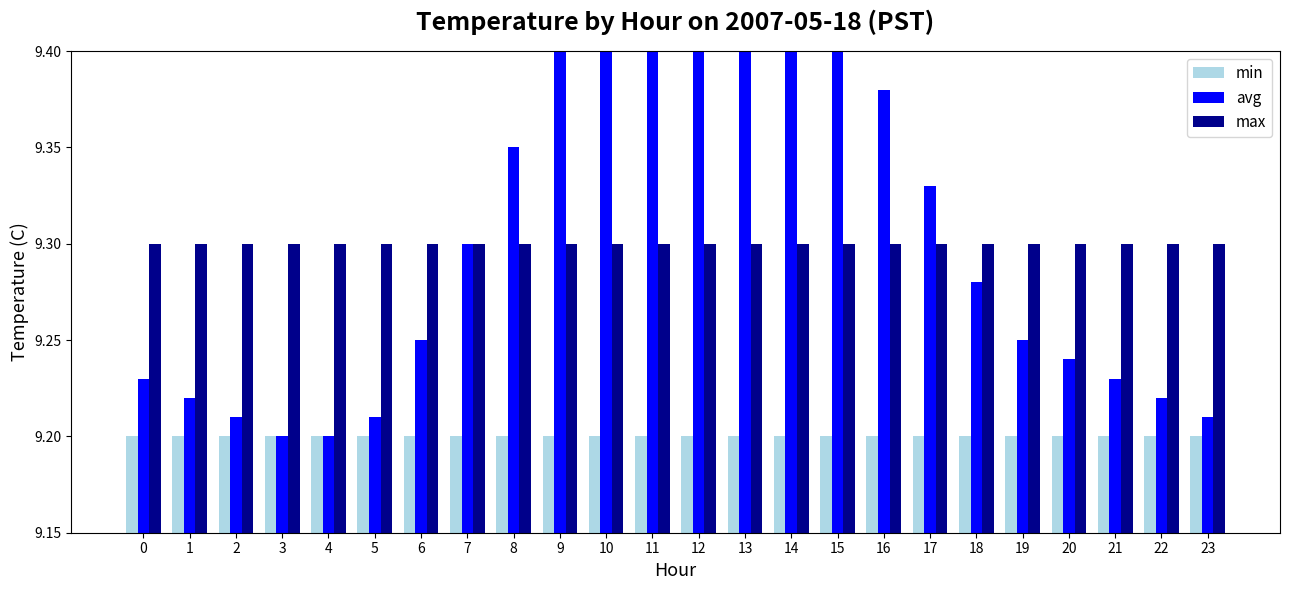

Is the value of max at 13 greater than the value of min at 13?

Yes